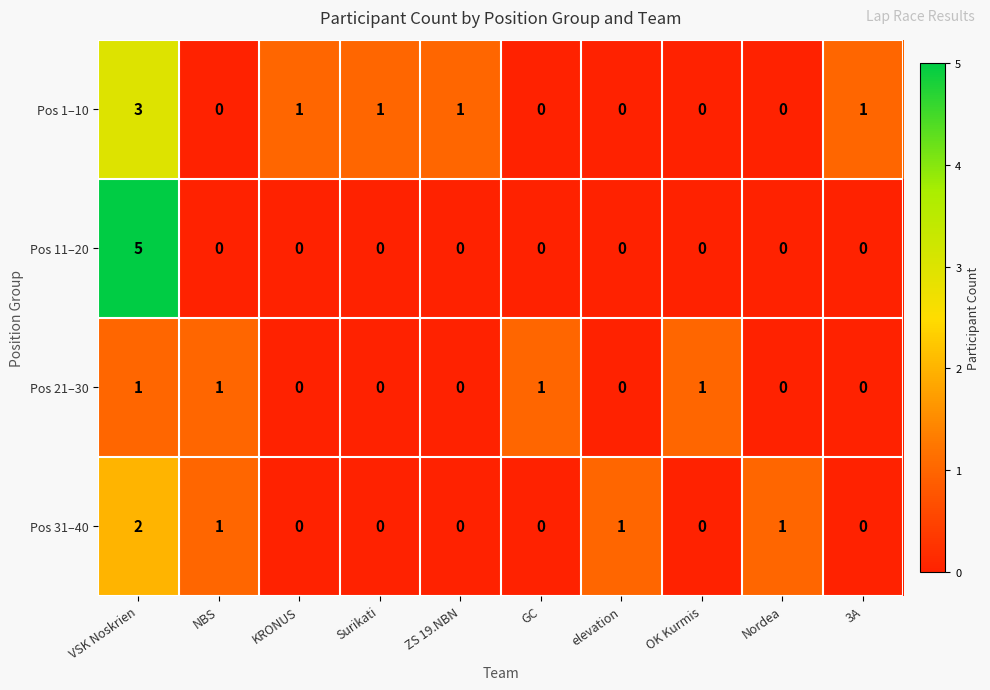

Count the number of data series in this chart.

4